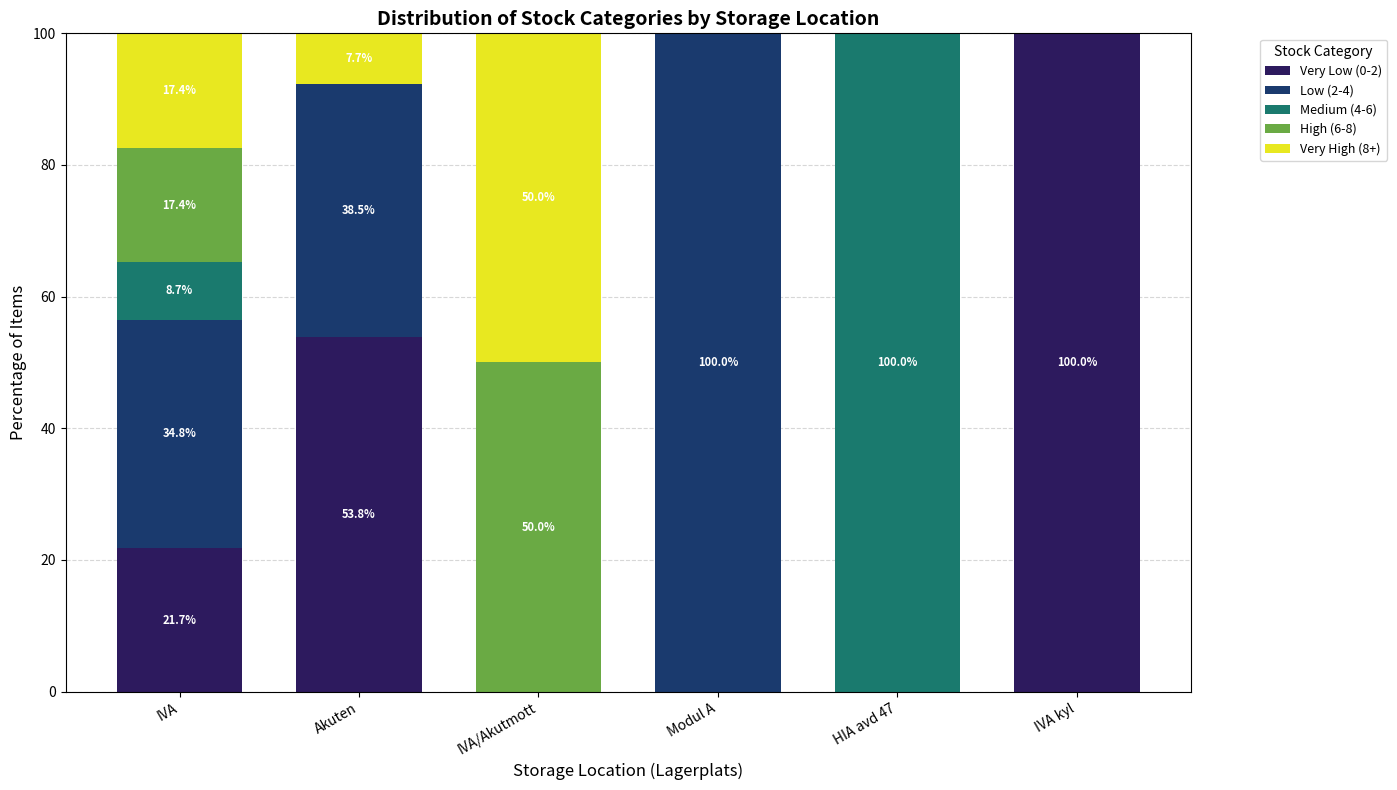

What is the total value across all series at Akuten?

100.0